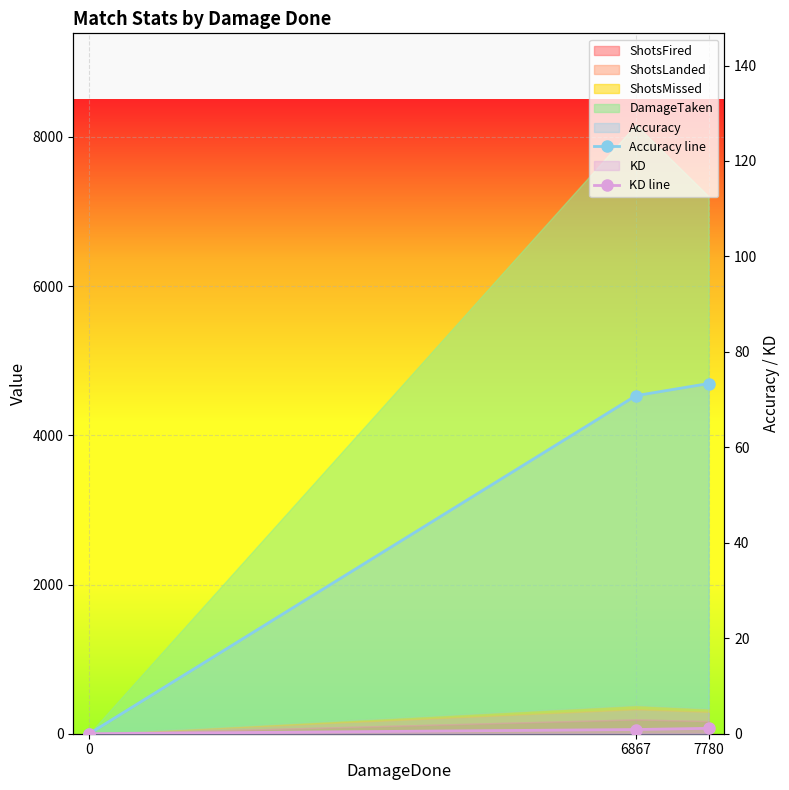

How many data points does each series have?

3